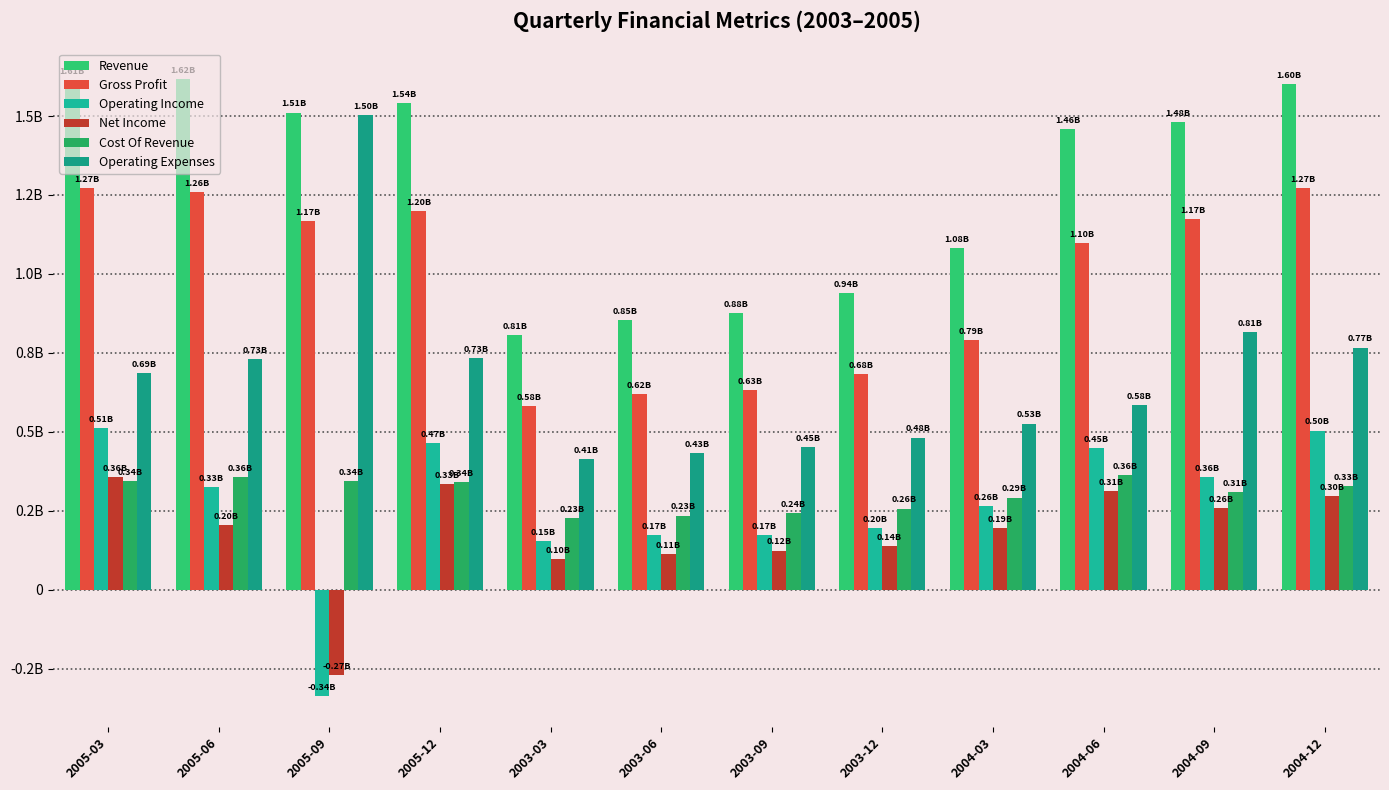

True or false: Operating Income has a value of 0.5 at 2004-12.

True